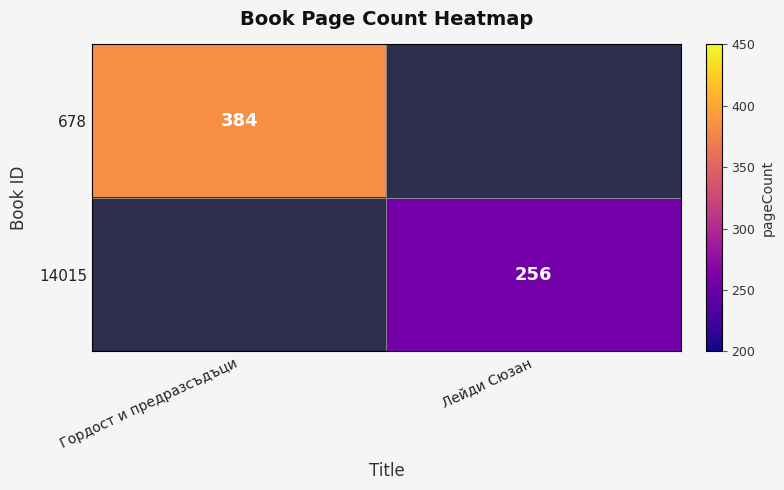

True or false: 678 has a value of 680 at Гордост и предразсъдъци.

False